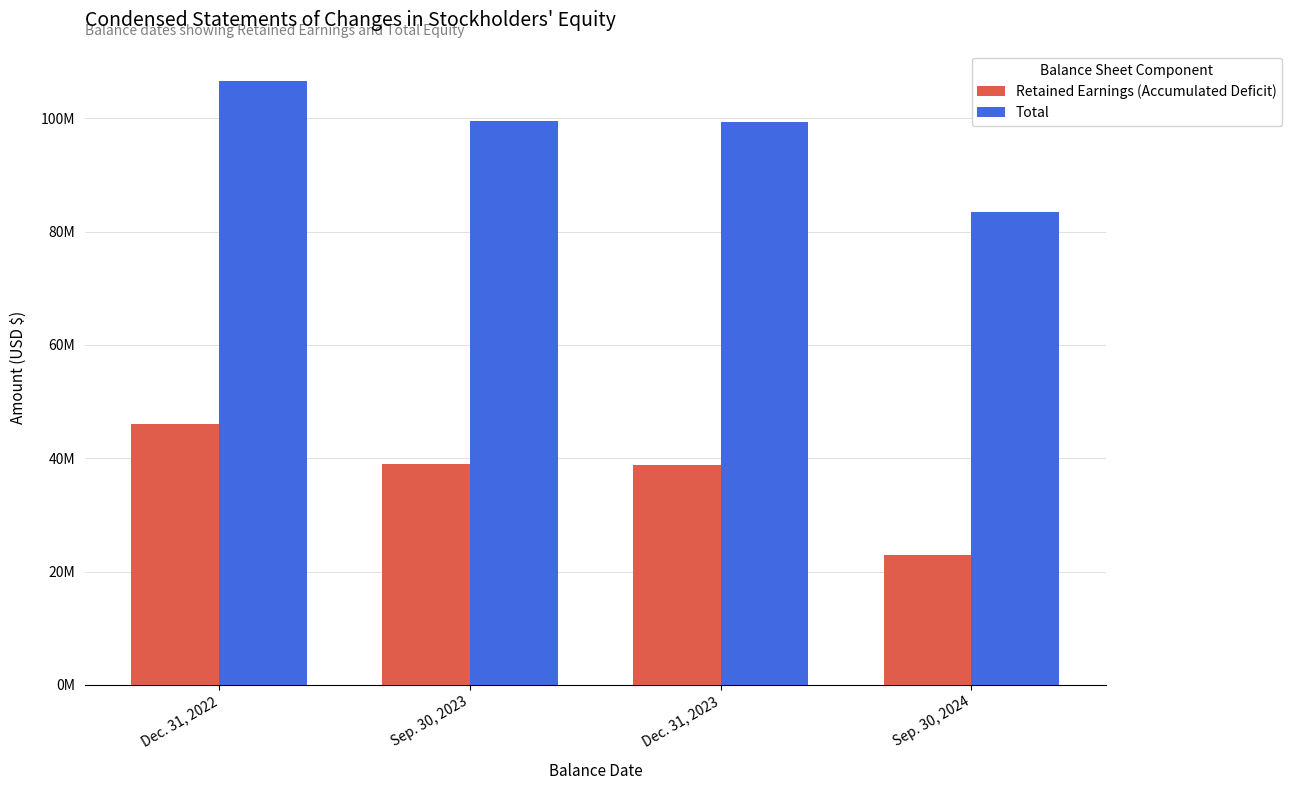

Rank the series at Sep. 30, 2023 from highest to lowest value.

Total, Retained Earnings (Accumulated Deficit)